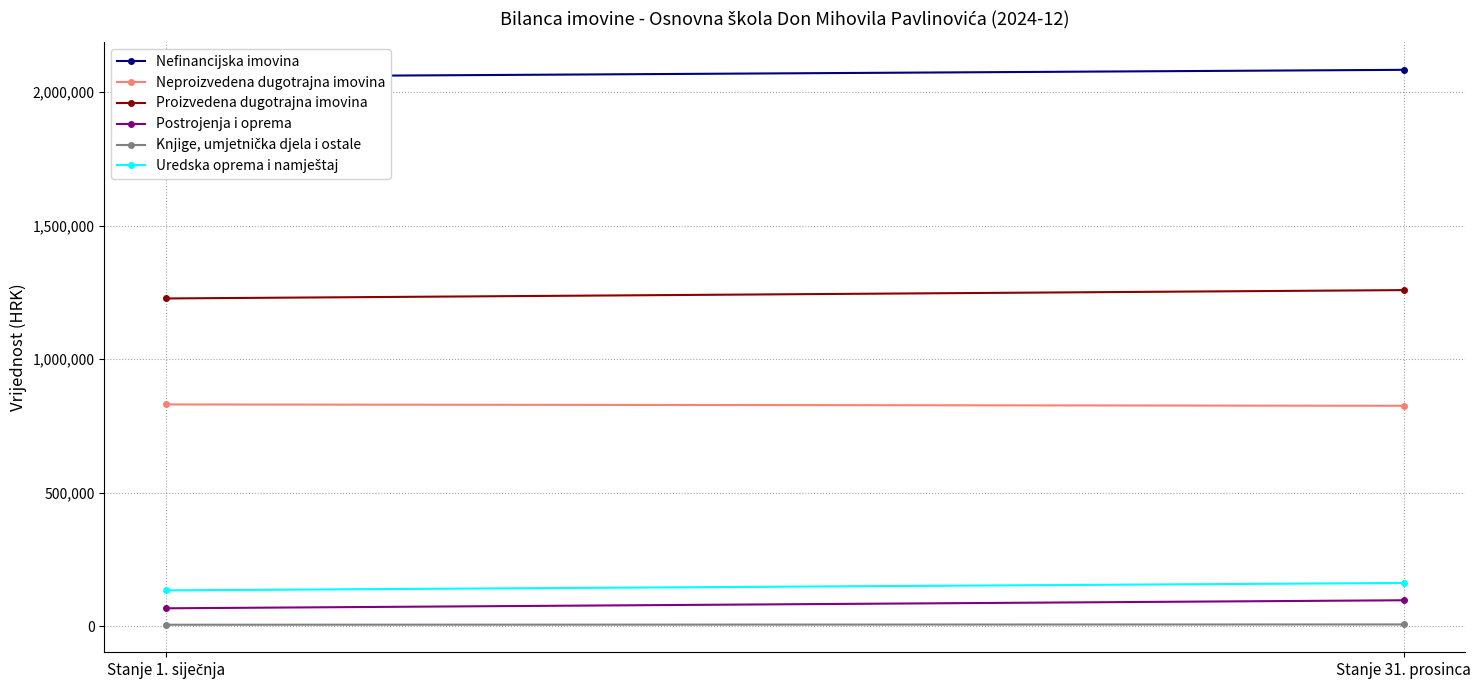

At how many categories does at least one series exceed 1963664?

2